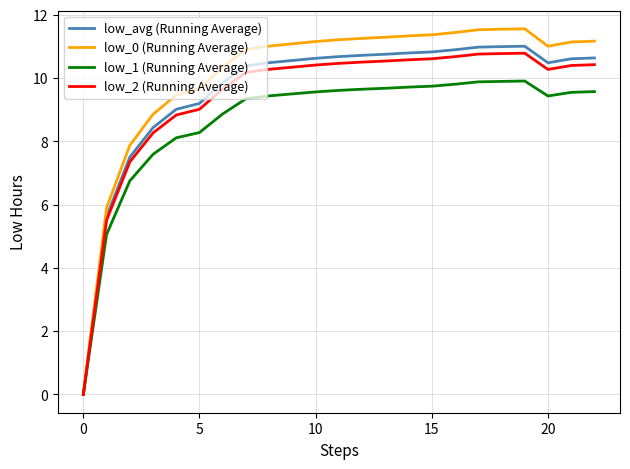

What is the difference between the maximum and second lowest values in the low_avg (Running Average) series?

5.4